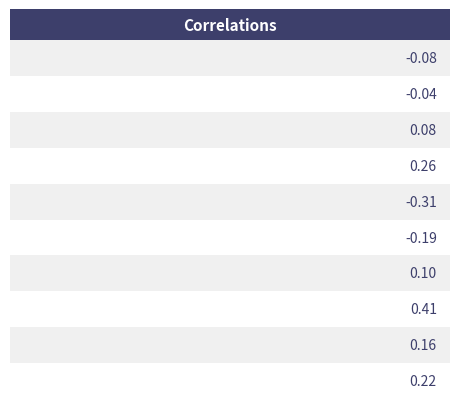

How many data points are less than 0?

4